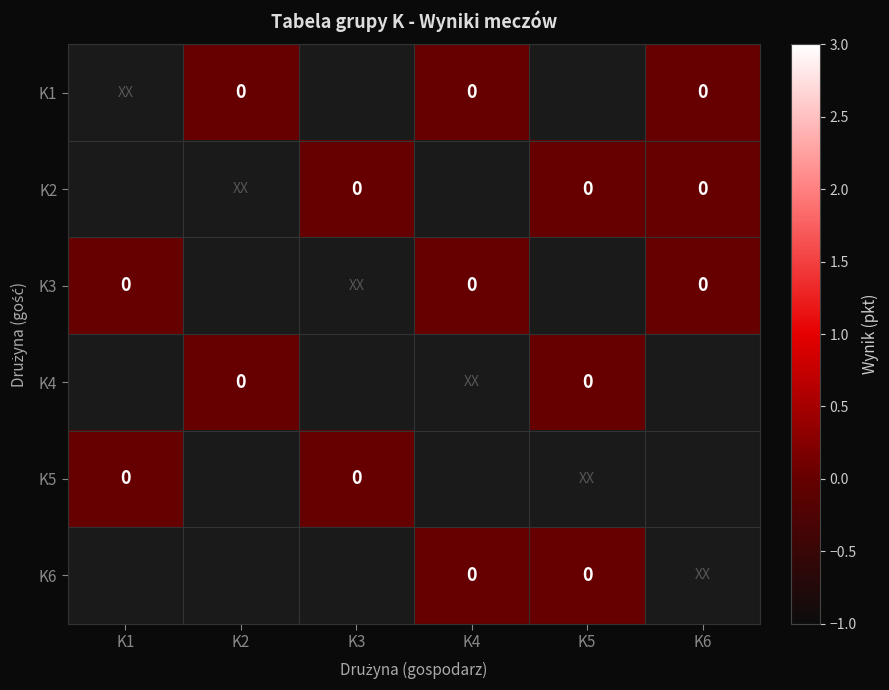

Is it true that K3 equals 0.0 at K1?

True